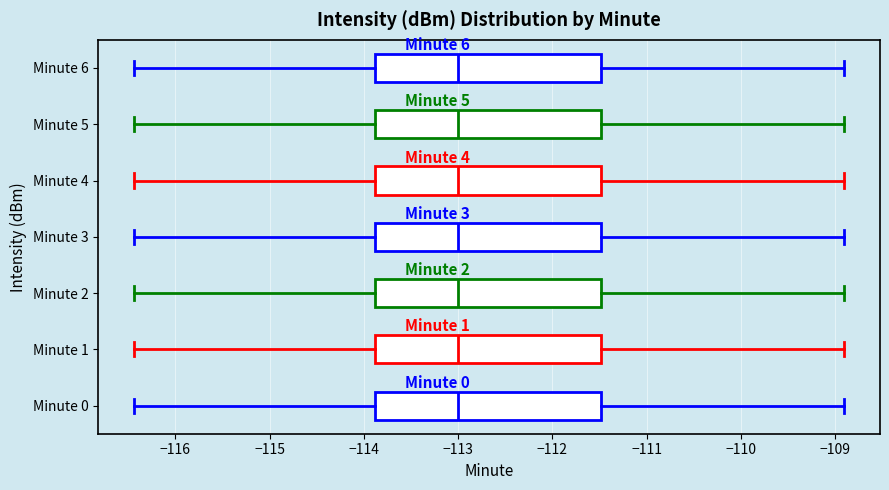

Reading bottom to top, transcribe this box plot: for each box, give where its median line is, the range the box spans, and where its two whiskers end, as read against the x-axis. The values are not printed on the chart, so give them approximately, as read against the axis.

Minute 0: median -113.0, box -113.9 to -111.5, whiskers -116.4 to -108.9
Minute 1: median -113.0, box -113.9 to -111.5, whiskers -116.4 to -108.9
Minute 2: median -113.0, box -113.9 to -111.5, whiskers -116.4 to -108.9
Minute 3: median -113.0, box -113.9 to -111.5, whiskers -116.4 to -108.9
Minute 4: median -113.0, box -113.9 to -111.5, whiskers -116.4 to -108.9
Minute 5: median -113.0, box -113.9 to -111.5, whiskers -116.4 to -108.9
Minute 6: median -113.0, box -113.9 to -111.5, whiskers -116.4 to -108.9